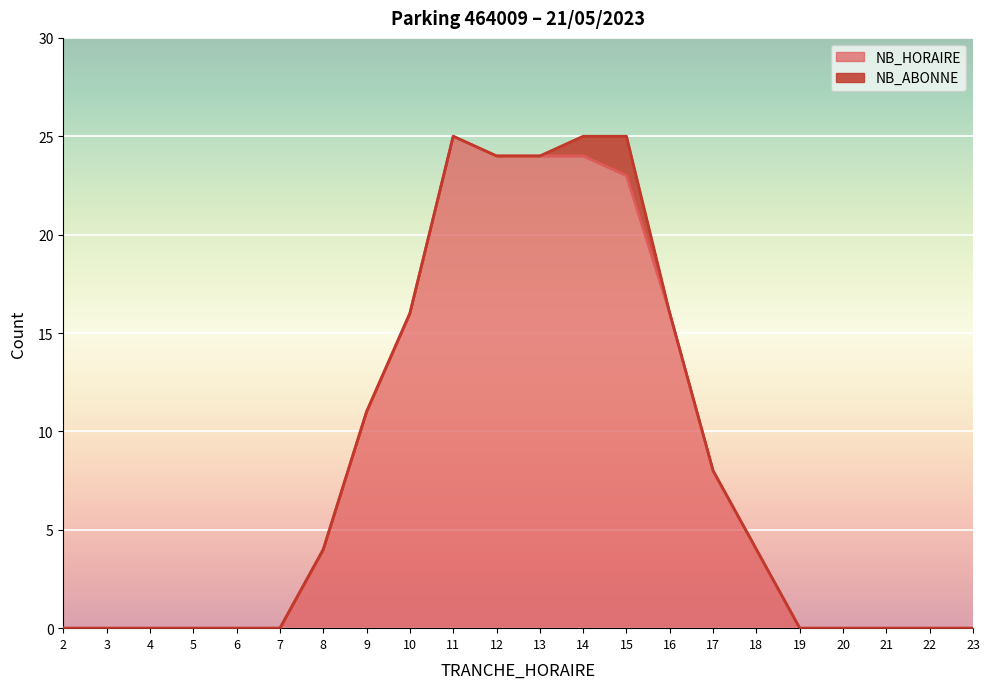

List the labels in order of value, largest first.

11, 12, 13, 14, 15, 10, 16, 9, 17, 8, 18, 2, 3, 4, 5, 6, 7, 19, 20, 21, 22, 23